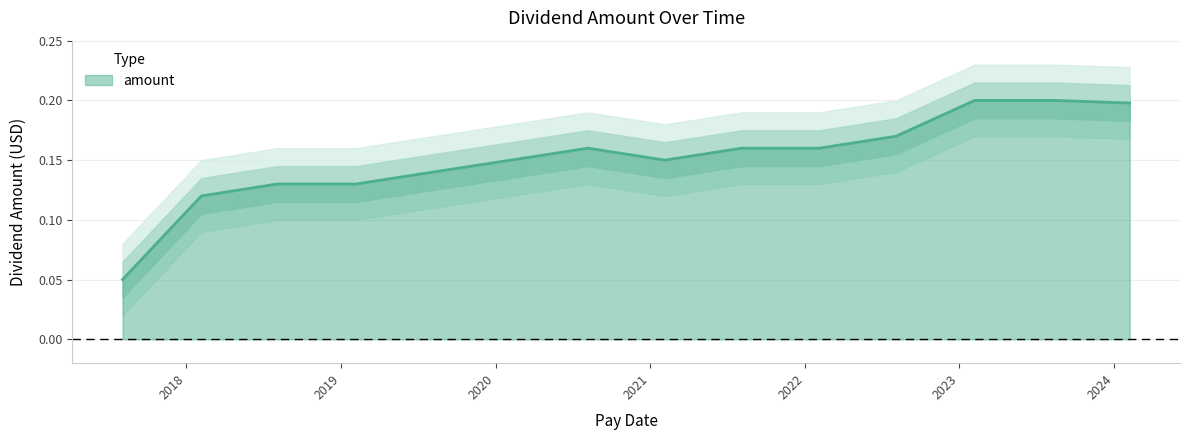

What is the greatest value displayed?

0.2